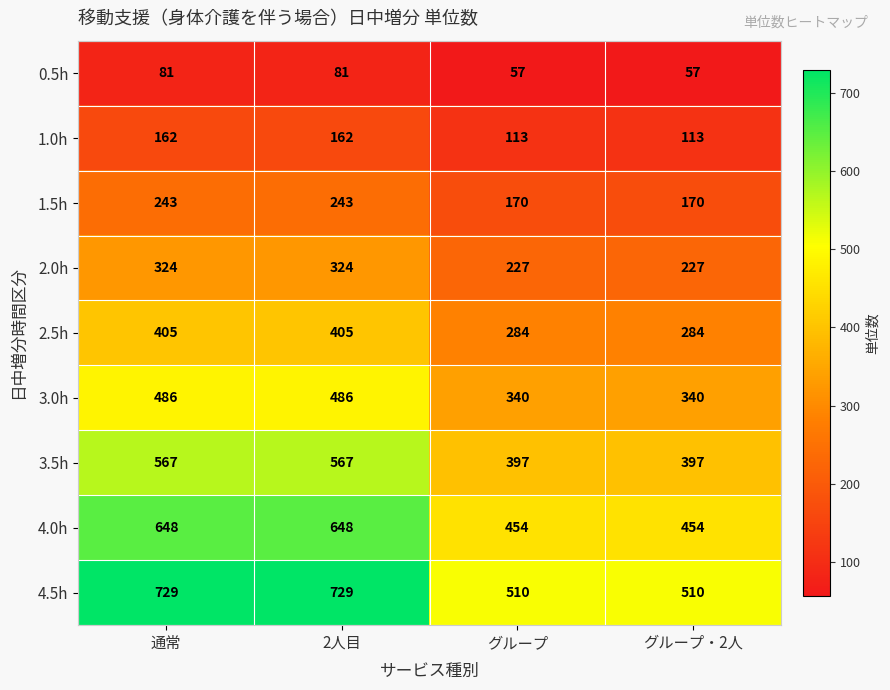

At how many categories does at least one series exceed 531?

2